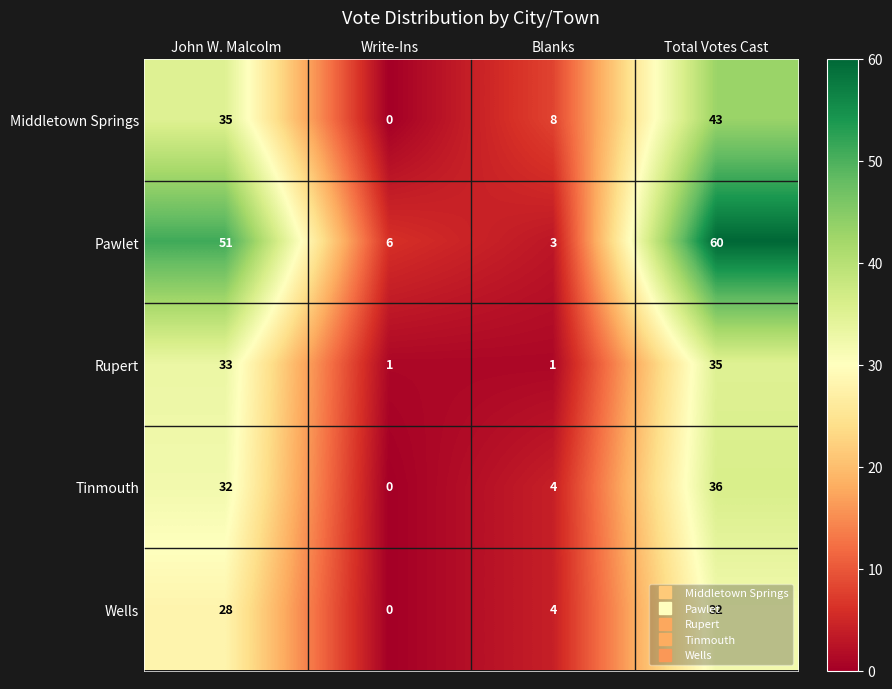

Is it true that Rupert equals 0 at Write-Ins?

False